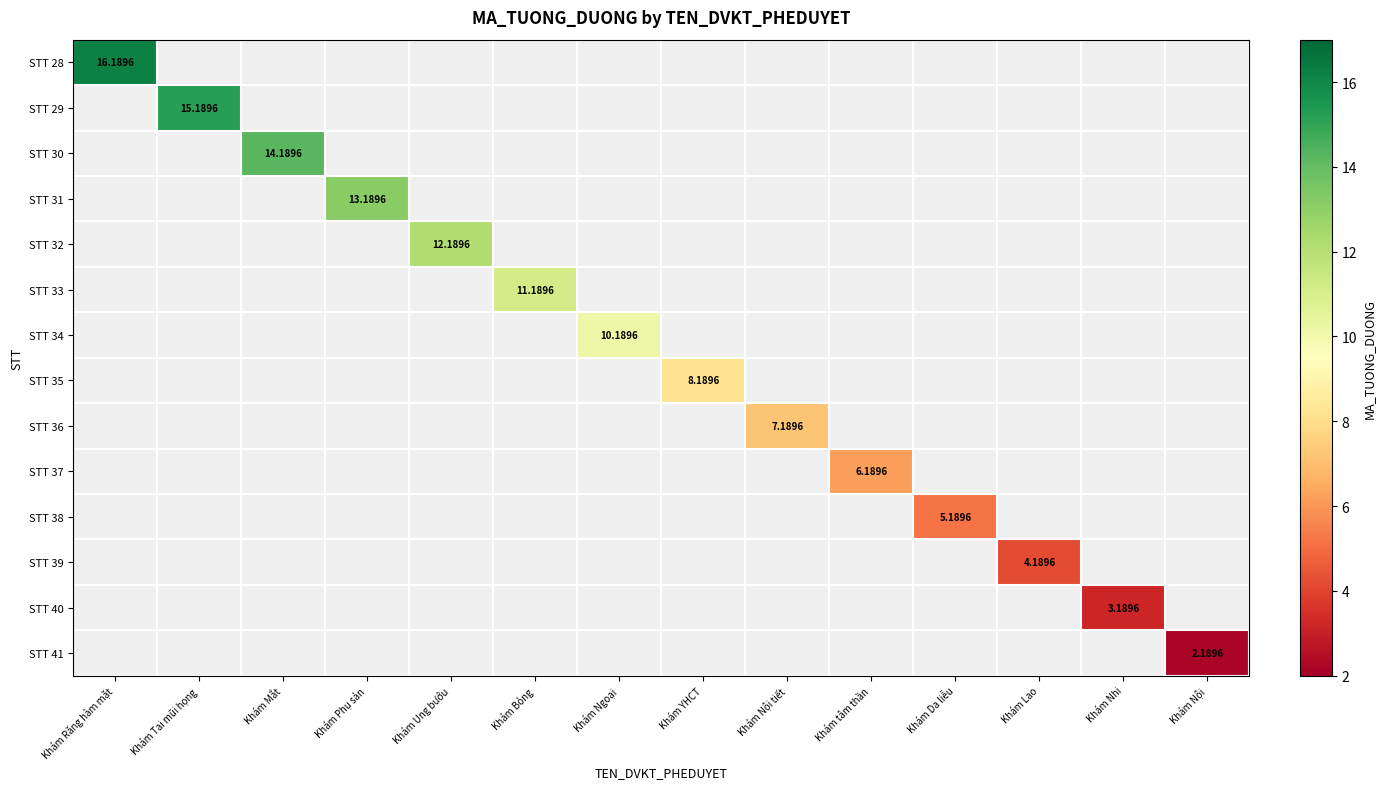

Count the number of categories in the chart.

14